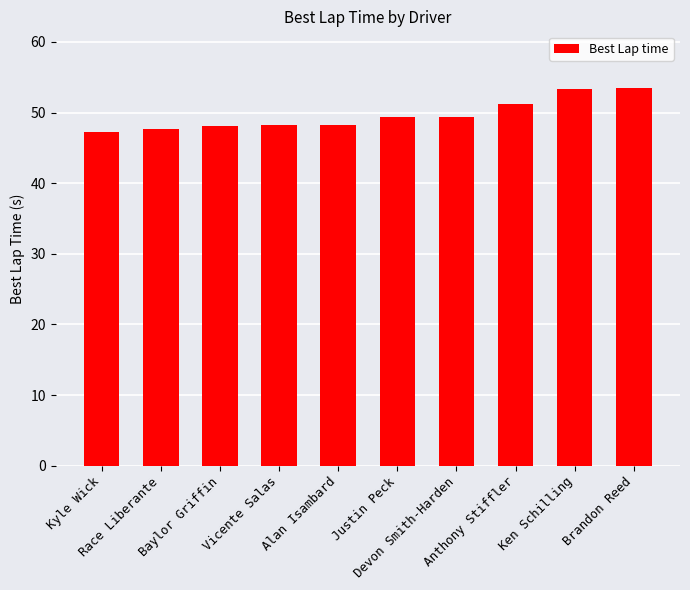

What is the smallest value displayed?

47.3